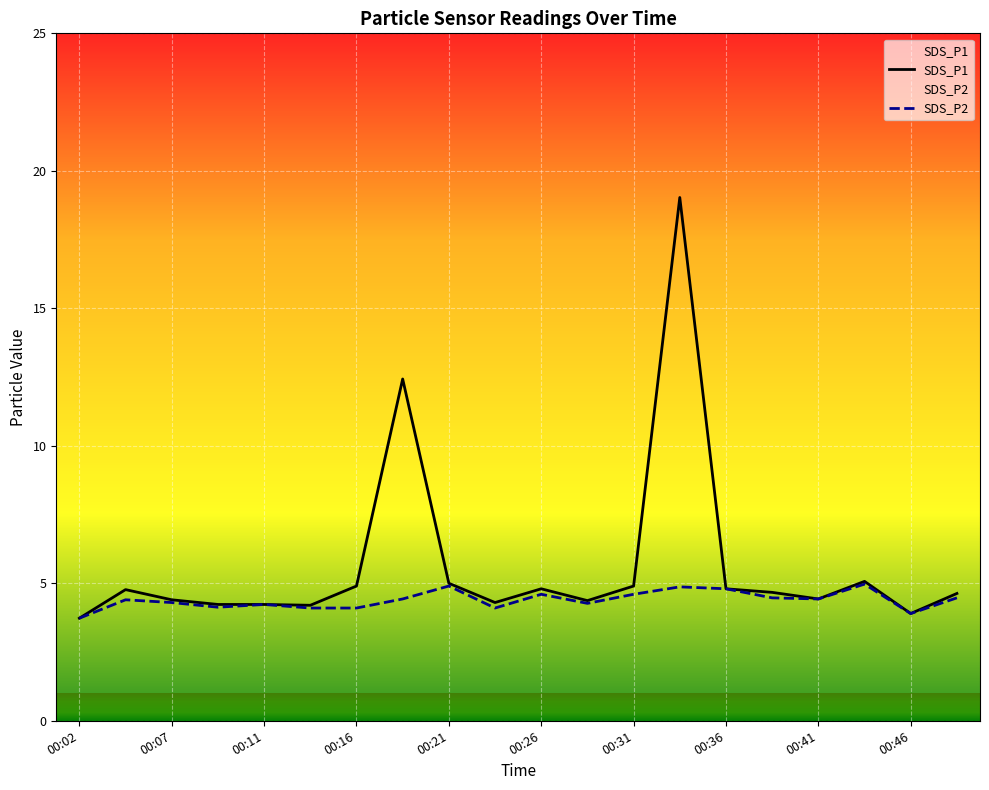

What is the lowest value of the SDS_P2 series?

3.7